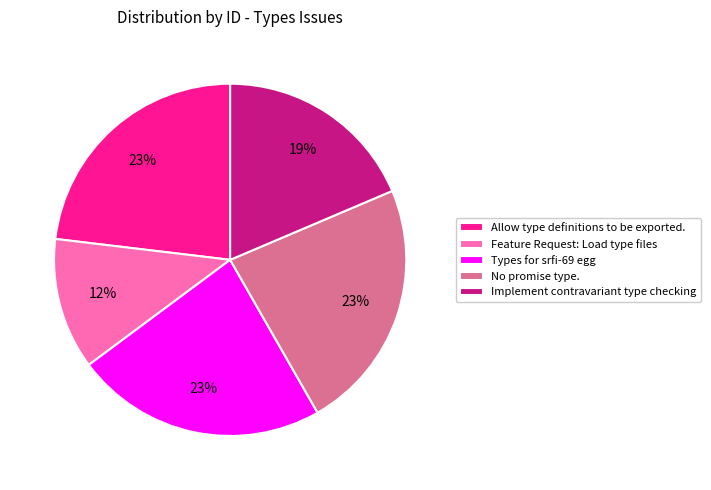

What percentage is the Types for srfi-69 egg slice, to the nearest percent?

23%